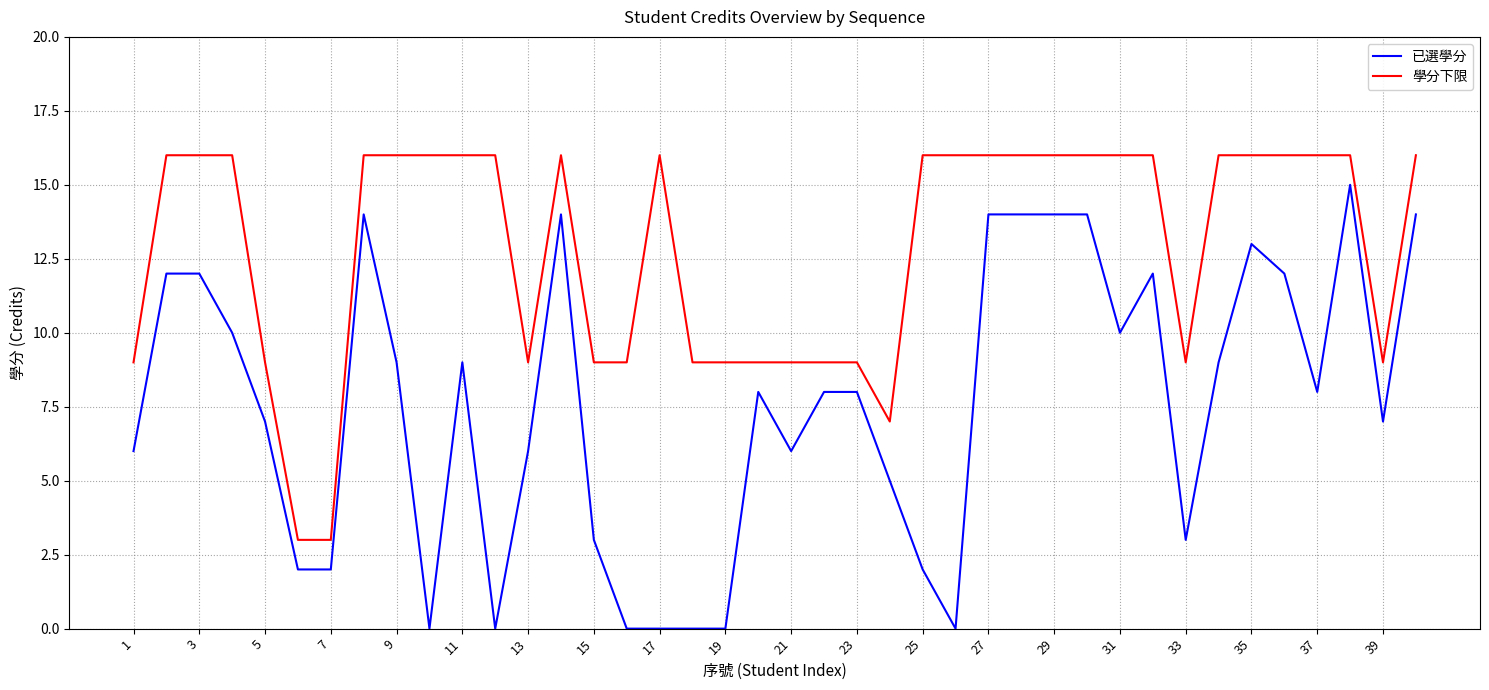

True or false: 學分下限 and 已選學分 cross at least once.

False